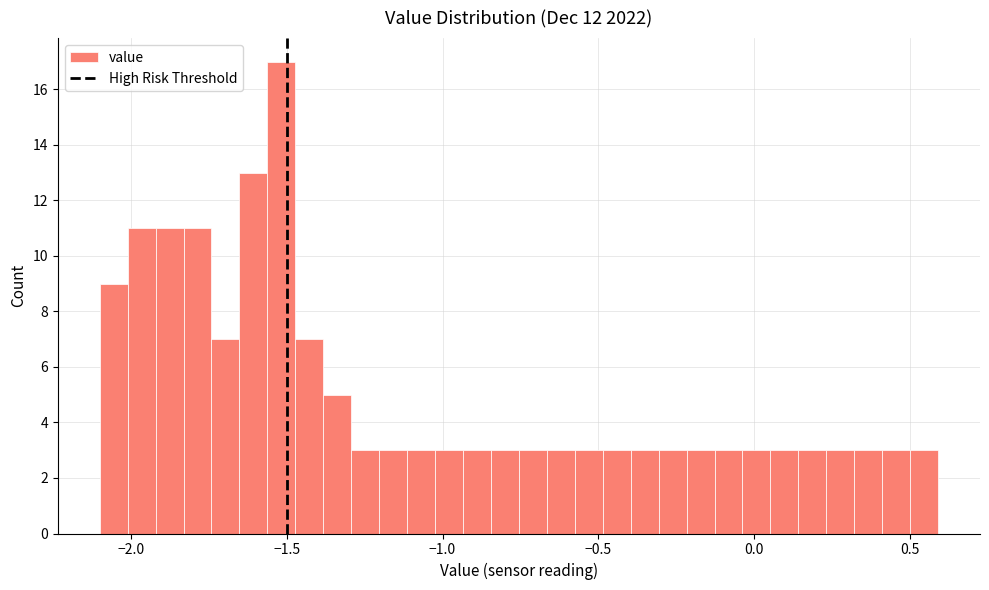

Around what value on the x-axis is the tallest bar? Give the approximate position of its centre, as read against the axis.

-1.50